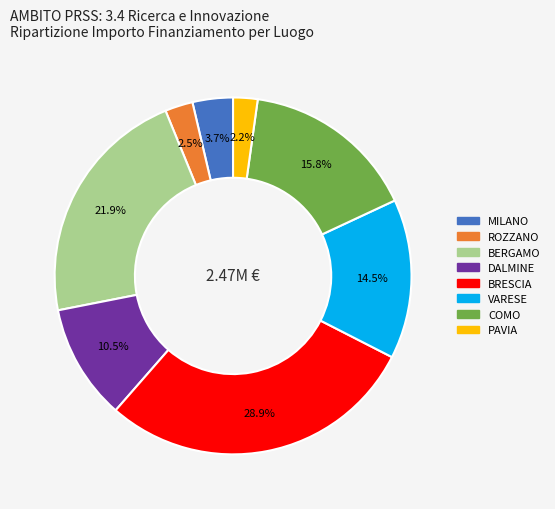

Which category has the biggest portion of the pie?

BRESCIA